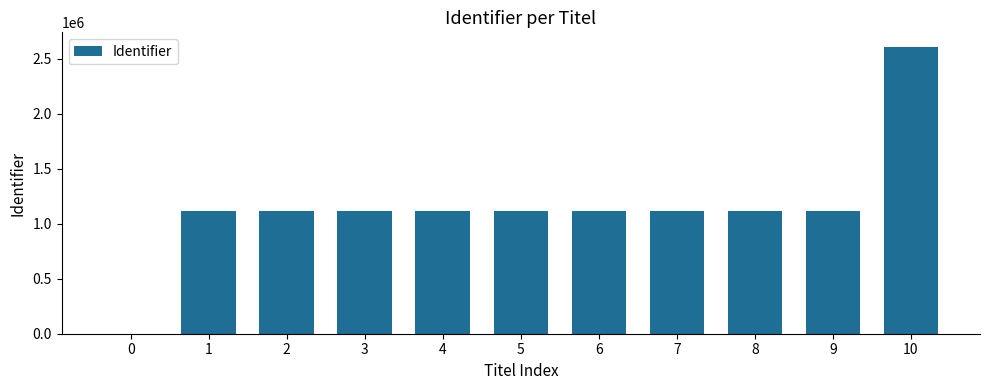

The chart shows a value of 2607560 at 10. True or false?

True